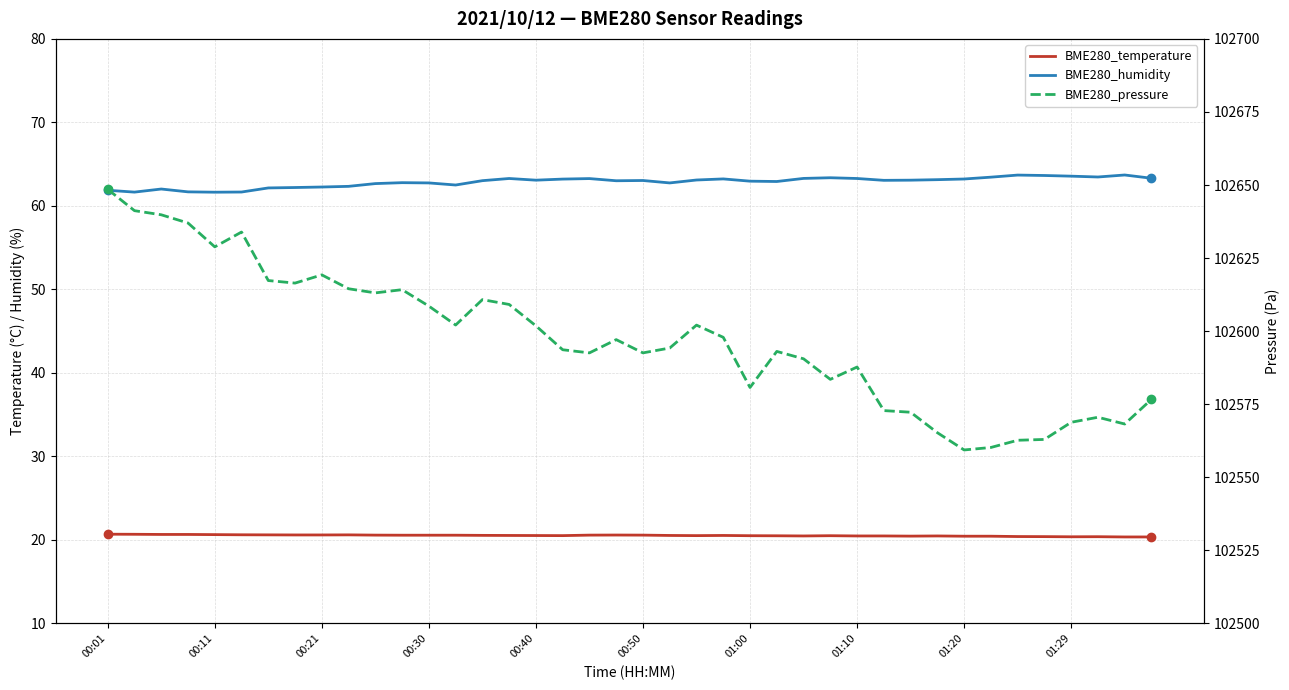

What are all the series names shown in the legend?

BME280_temperature, BME280_humidity, BME280_pressure